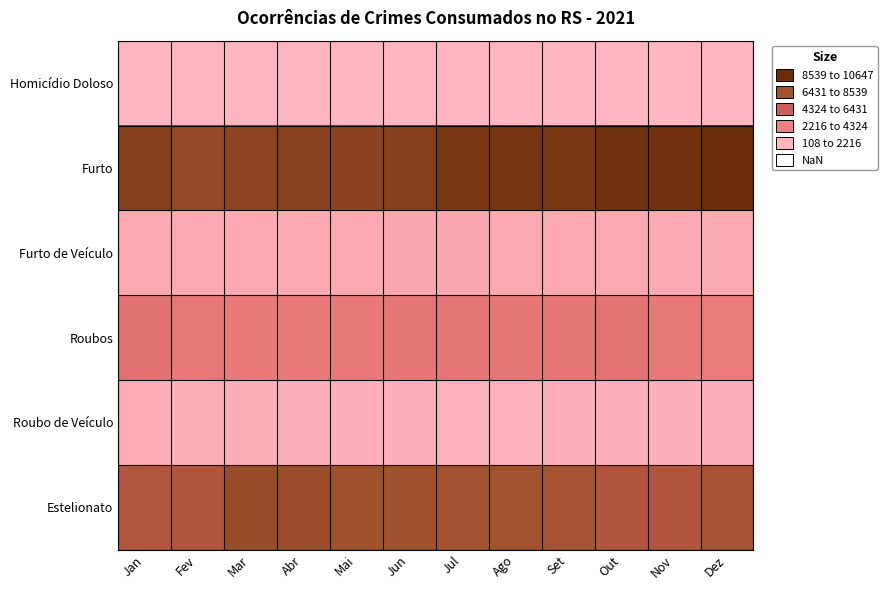

At how many categories does at least one series exceed 7593?

12